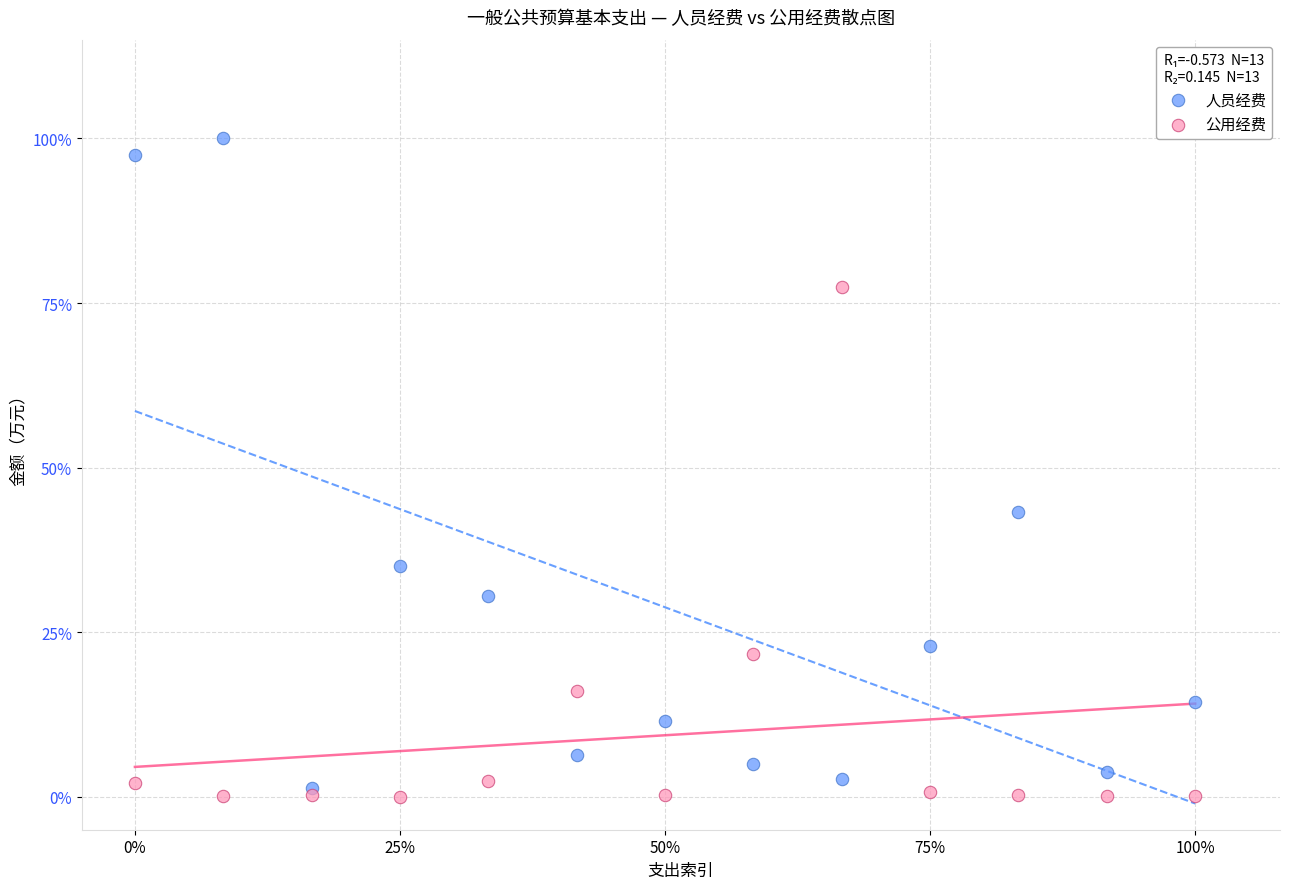

What are all the series names shown in the legend?

人员经费, 公用经费